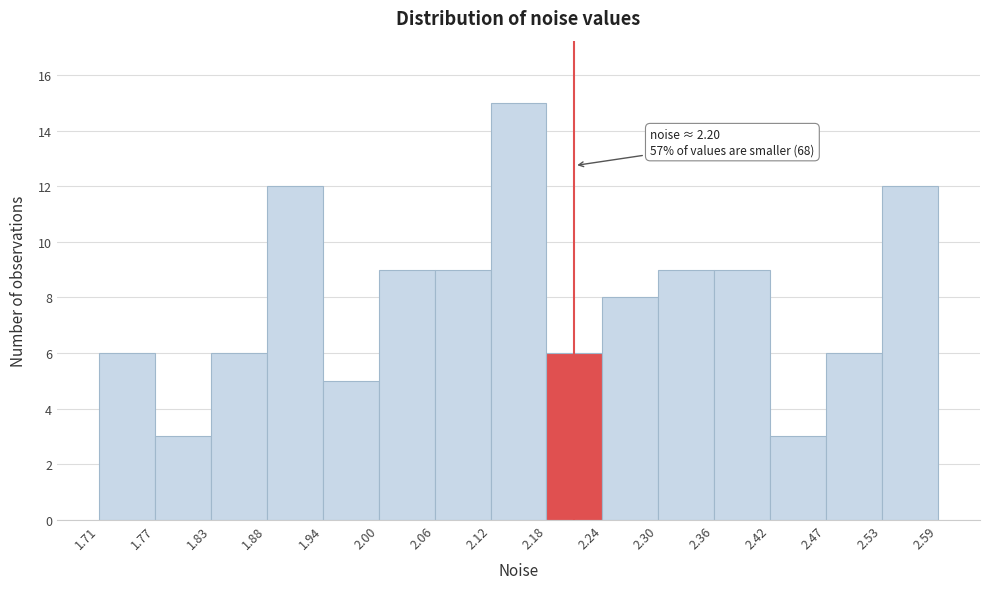

Which range on the x-axis has the tallest bar?

2.12 to 2.18